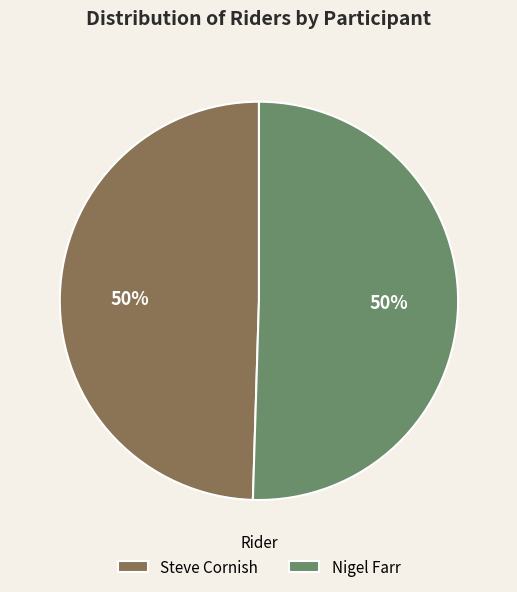

To the nearest percent, what portion does Nigel Farr represent?

50%